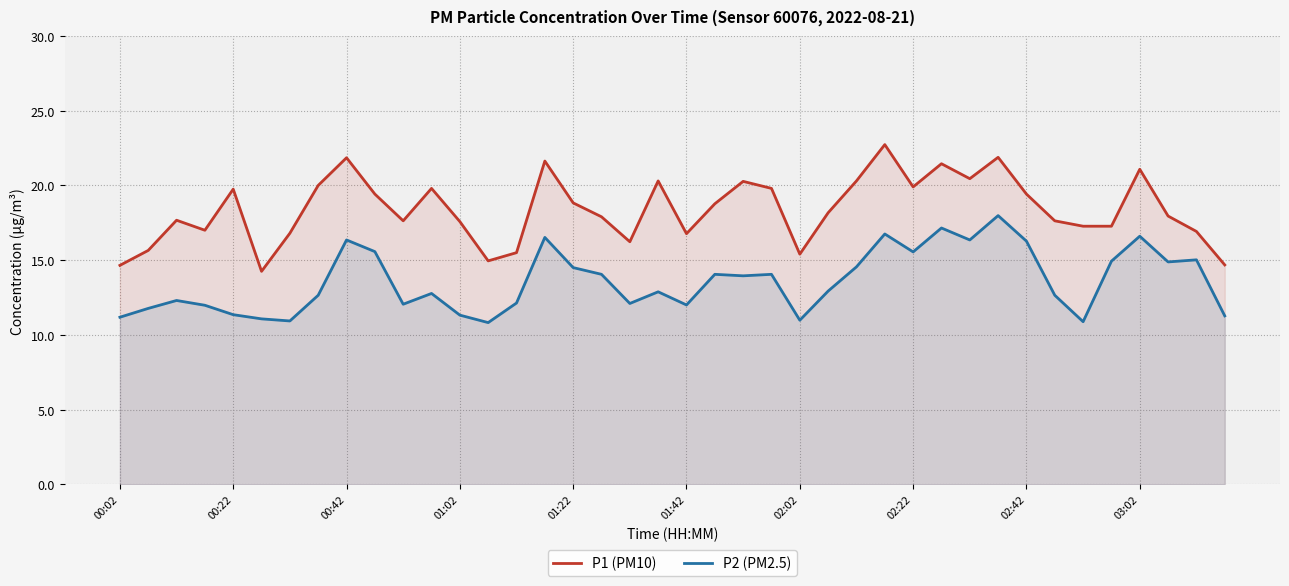

The value of P2 (PM2.5) at 03:02 is 16.6. True or false?

True